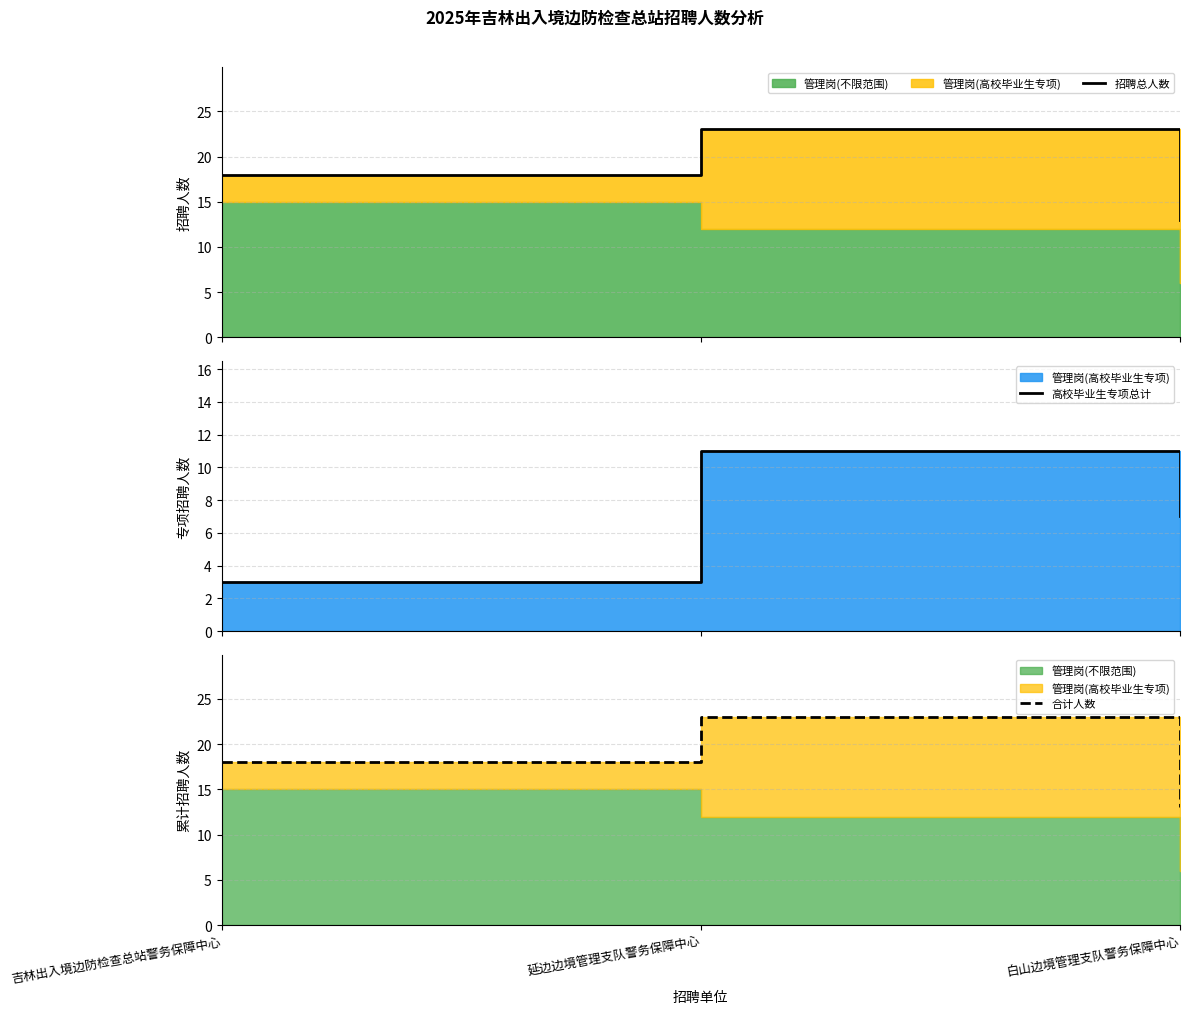

Which has a higher value, 白山边境管理支队警务保障中心 or 吉林出入境边防检查总站警务保障中心?

吉林出入境边防检查总站警务保障中心